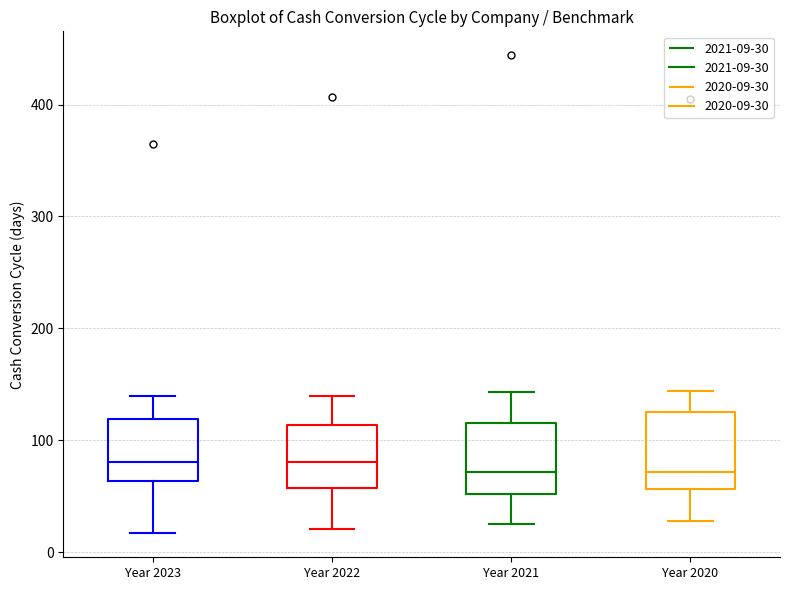

Reading left to right, read every box against the y-axis: the position of its median line, the range the box covers, and the ends of its whiskers. The values are not printed on the chart, so give them approximately, as read against the axis.

Year 2023: median 80, box 60 to 120, whiskers 20 to 140
Year 2022: median 80, box 60 to 110, whiskers 20 to 140
Year 2021: median 70, box 50 to 120, whiskers 30 to 140
Year 2020: median 70, box 60 to 130, whiskers 30 to 140